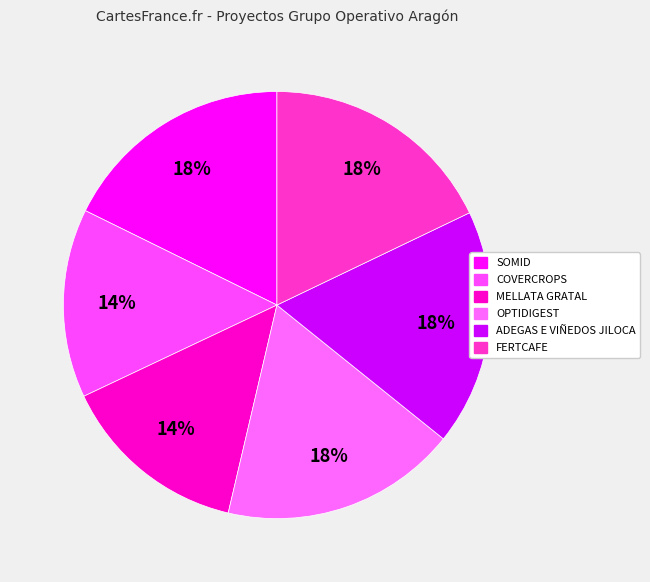

To the nearest percent, what percentage of the pie is MELLATA GRATAL?

14%